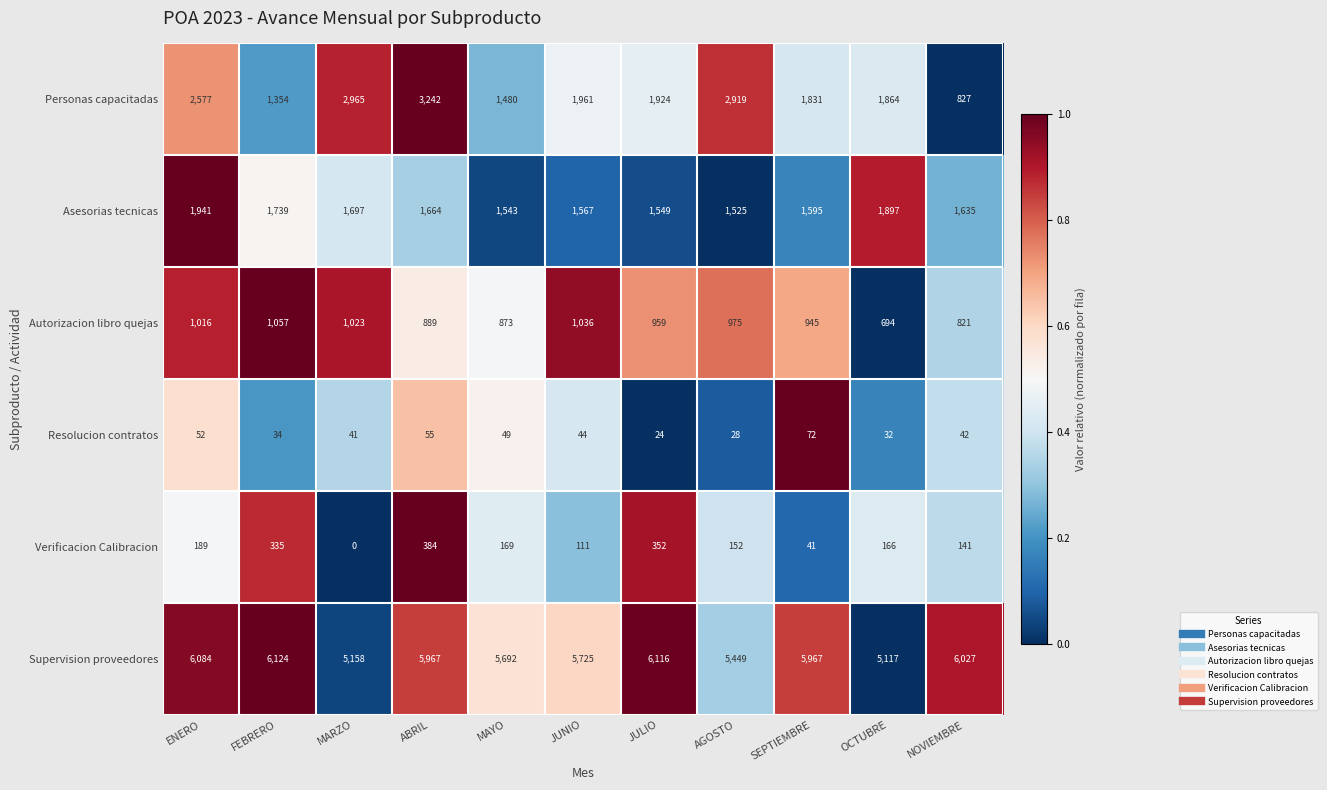

Between ENERO and MAYO, which series saw the biggest shift?

Personas capacitadas